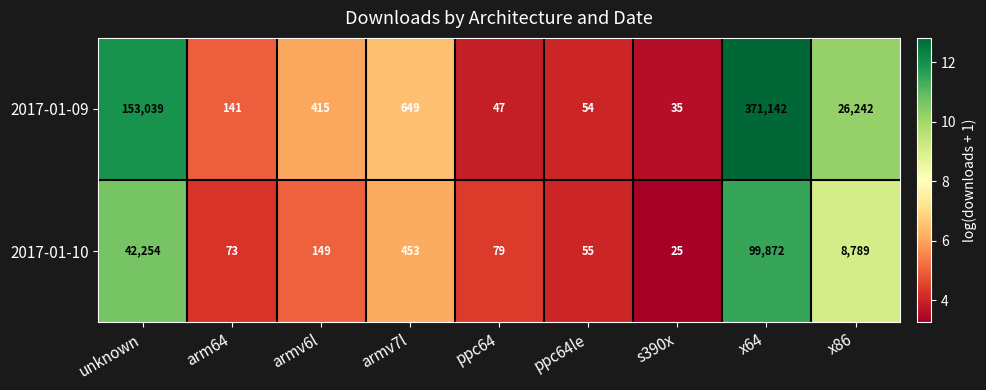

List the series in order of their peak value, highest first.

2017-01-09, 2017-01-10